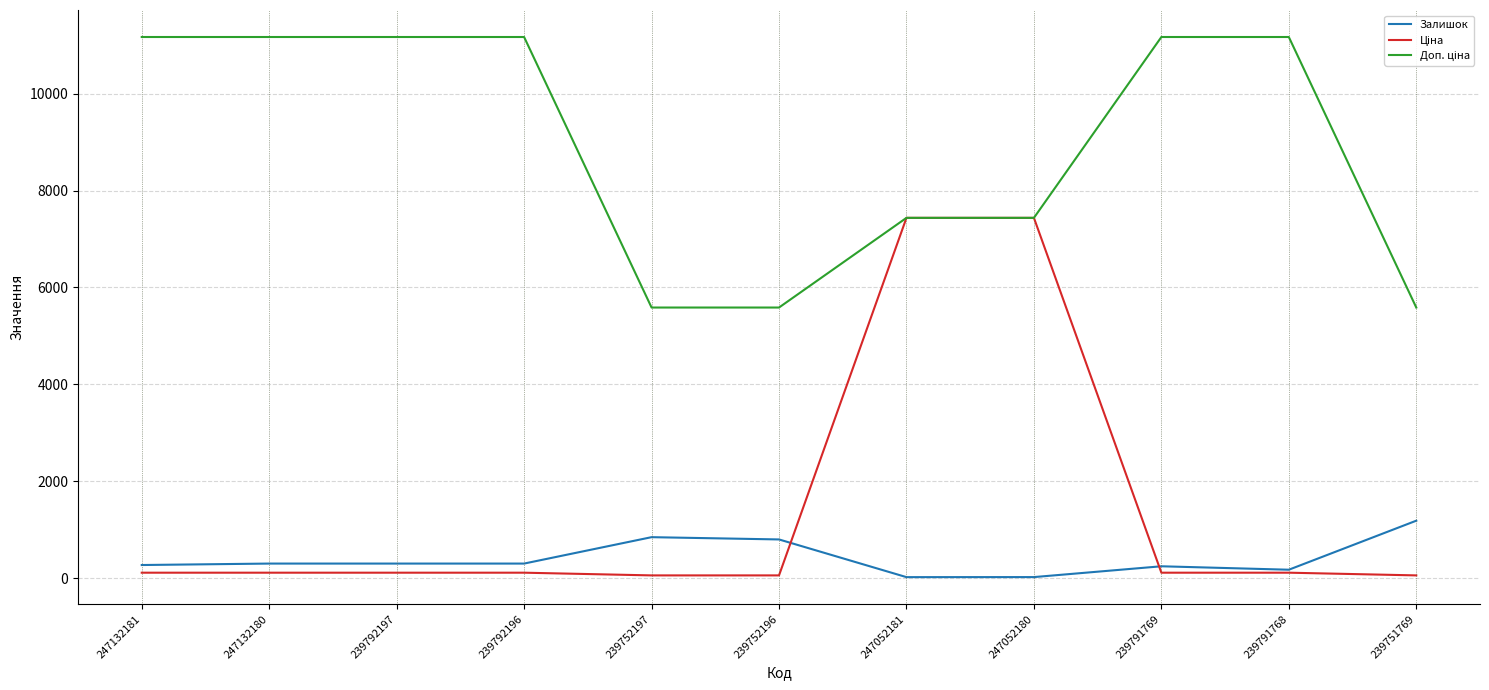

What position from the left is 239791768?

10